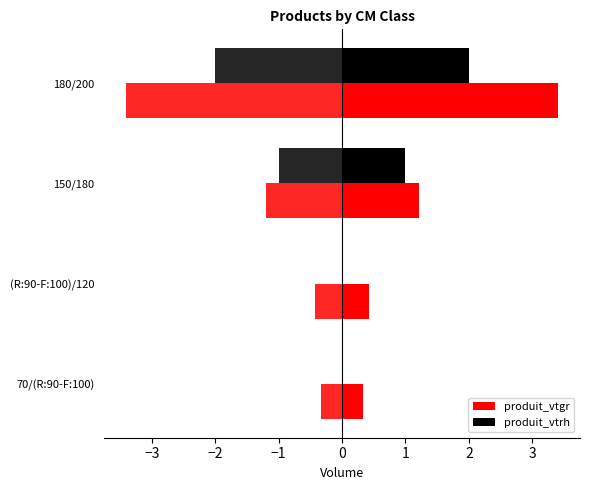

What is the difference between the maximum and minimum values in the produit_vtgr series?

3.1